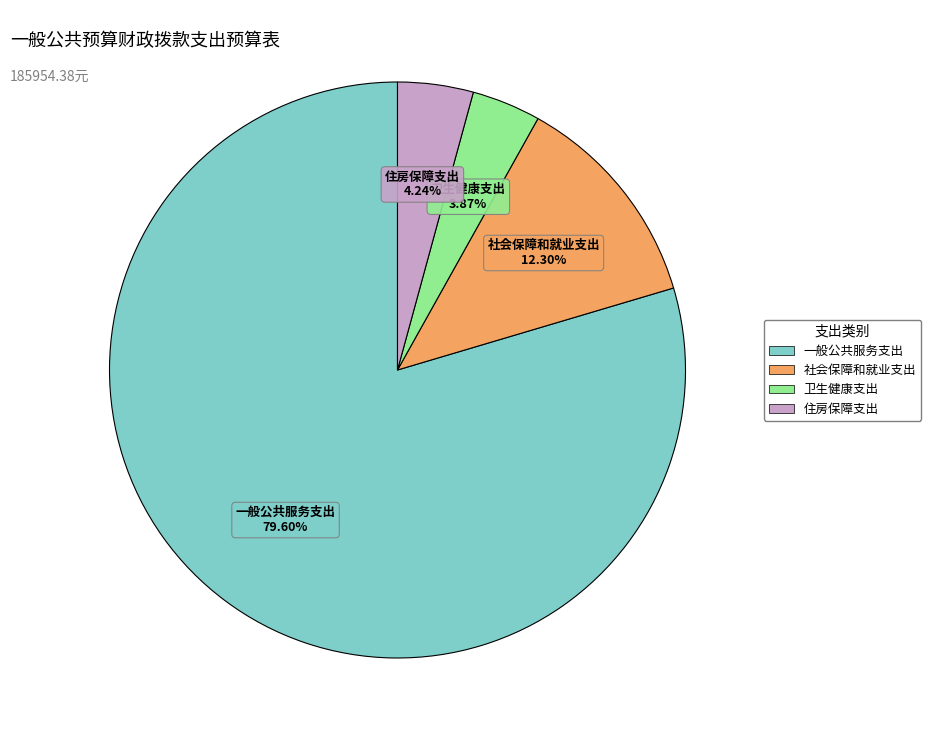

Approximately how many times larger is the value at 住房保障支出 compared to 社会保障和就业支出?

0.3